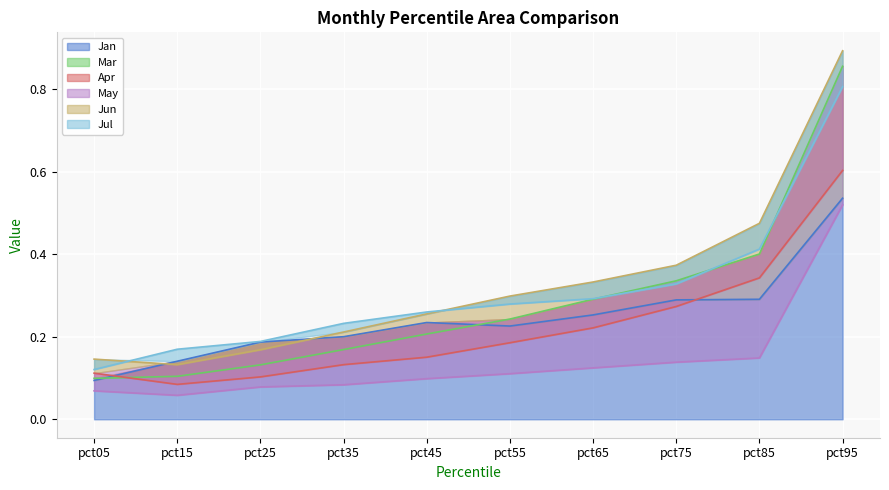

How many interior local peaks does the Jan series have?

1